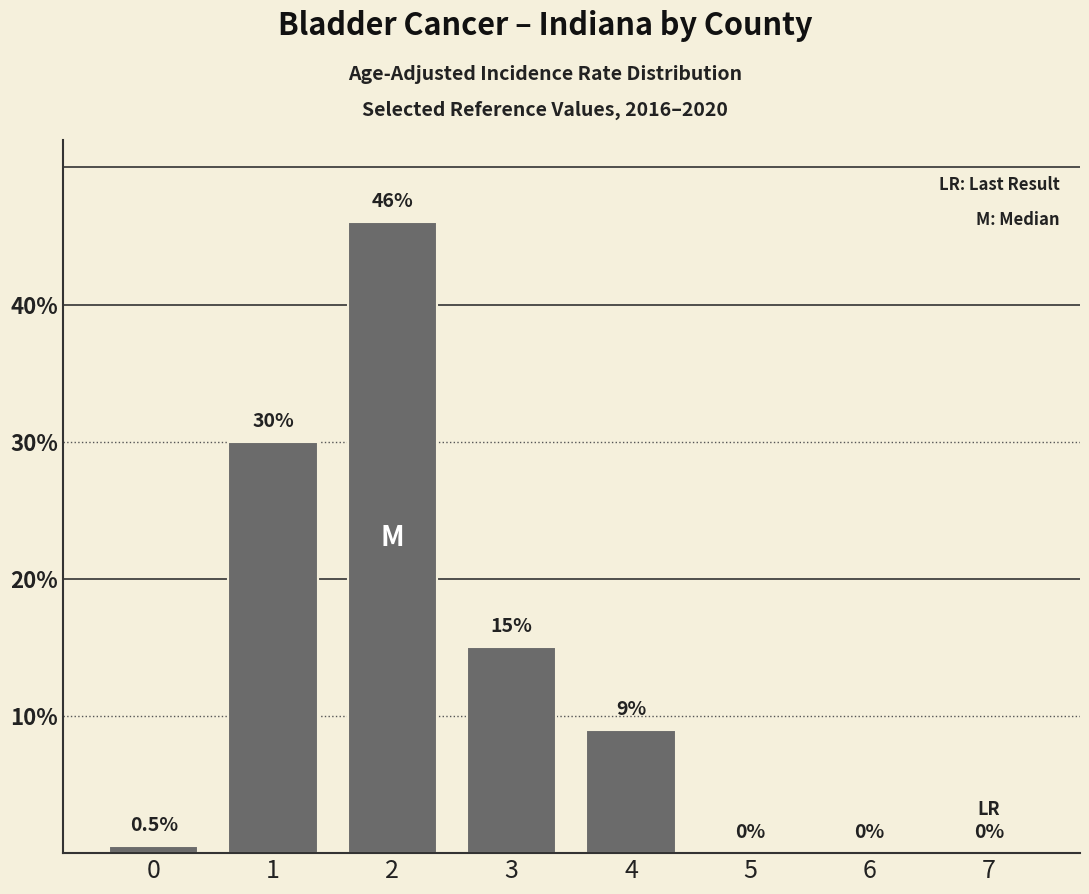

Reading left to right, list all the values displayed in this chart.

0.5	30.0	46.0	15.0	9.0	0.0	0.0	0.0